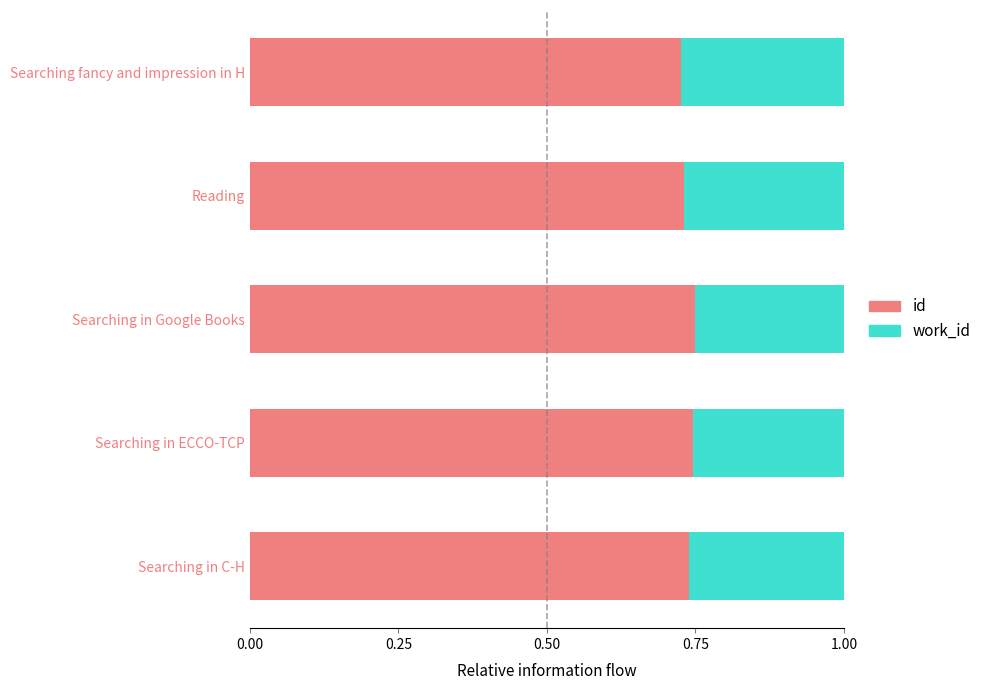

What is the total value across all series at Searching in Google Books?

1.0